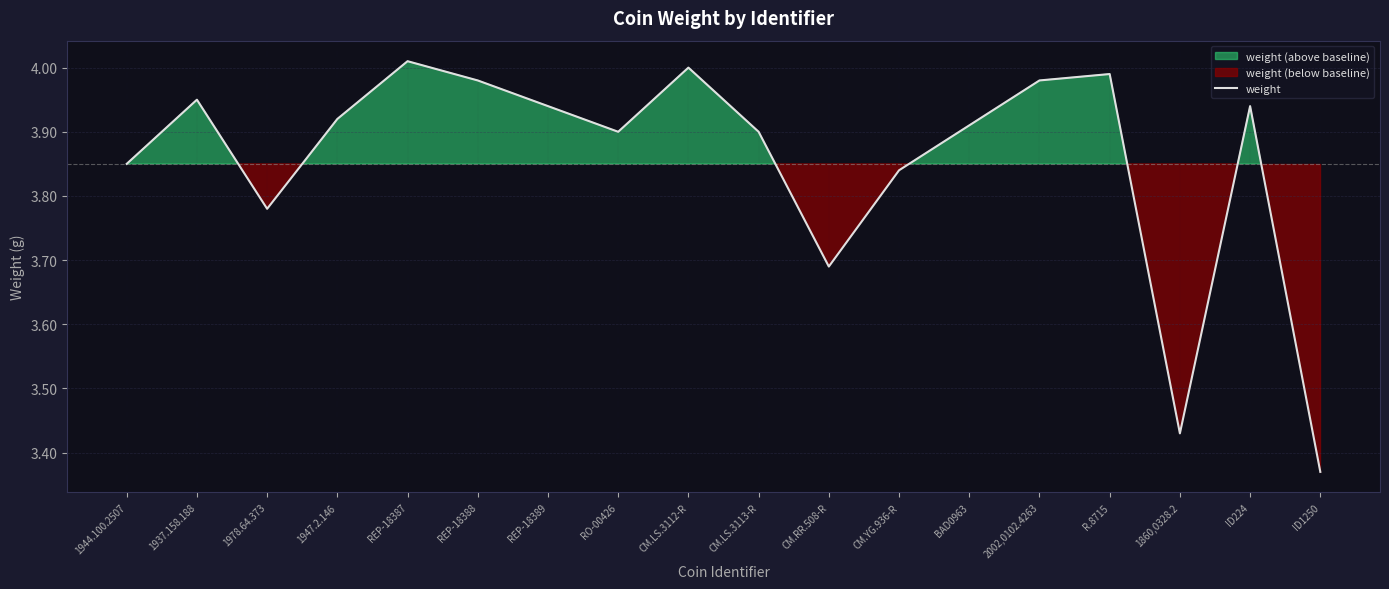

Is it true that the value at ID224 is 3.9?

True